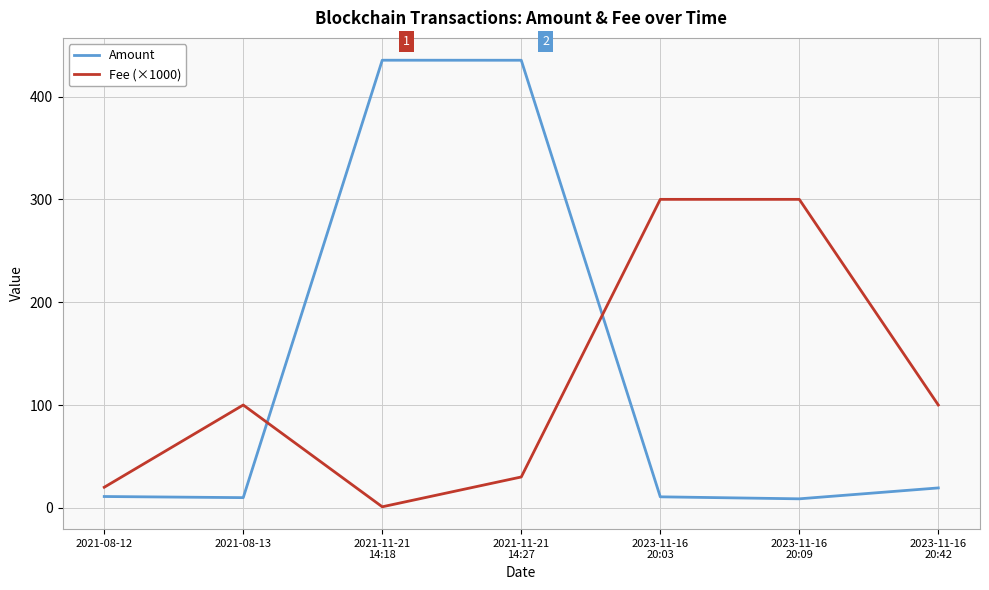

Which series has the largest range (max minus min)?

Amount